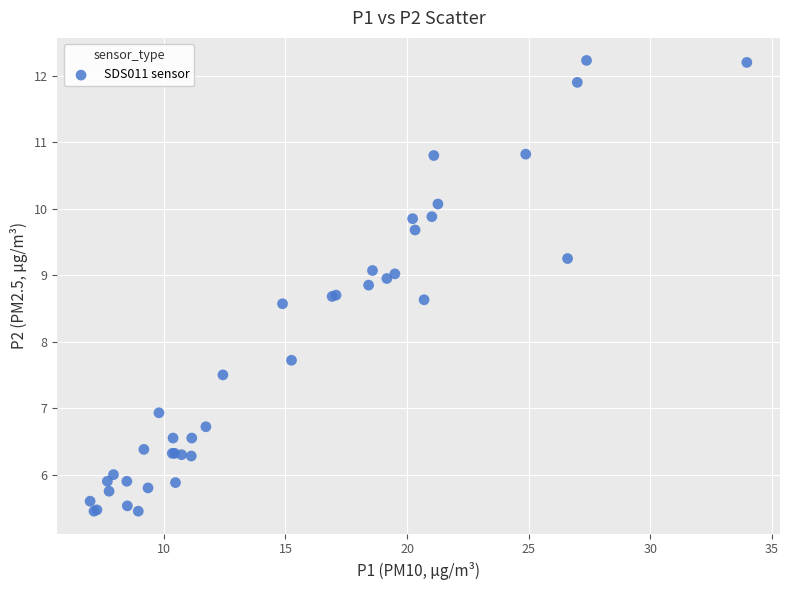

What Y value in the scatter plot is closest to 8?

7.7